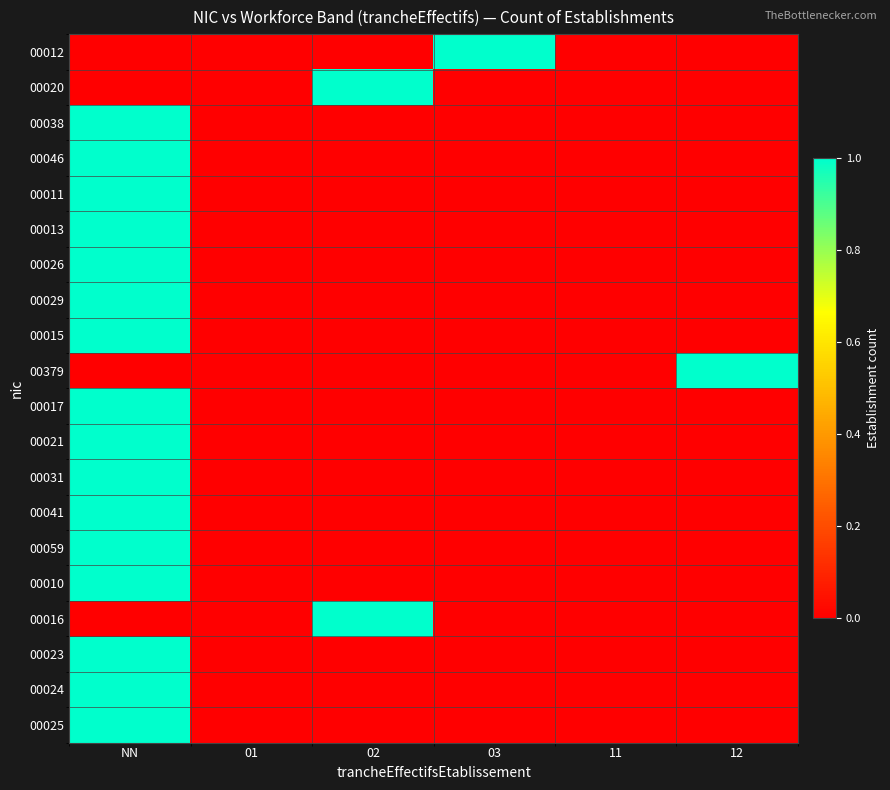

What is the difference between the highest and lowest values at 03?

1